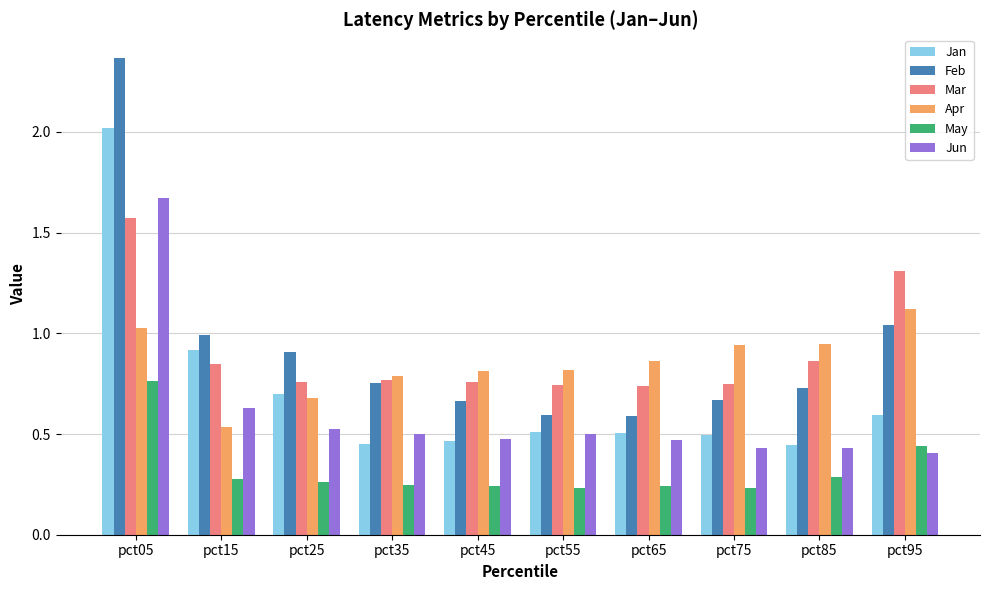

List the series in order of their peak value, lowest first.

May, Apr, Mar, Jun, Jan, Feb